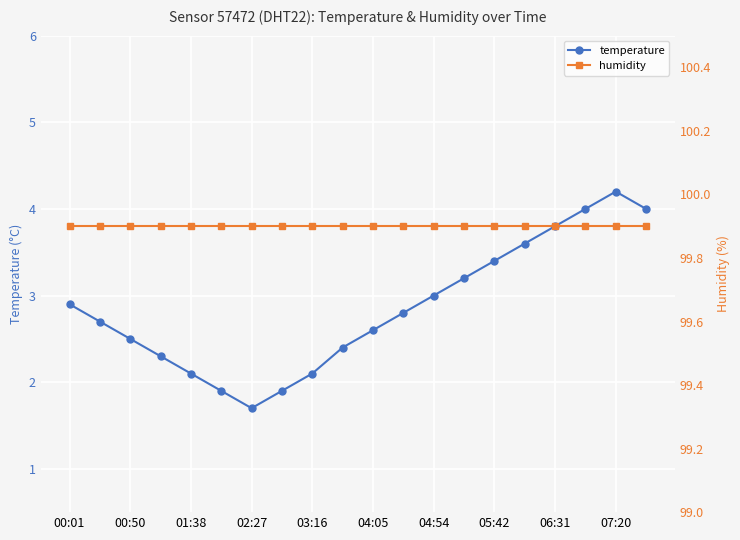

At which label does temperature first exceed 2?

00:01